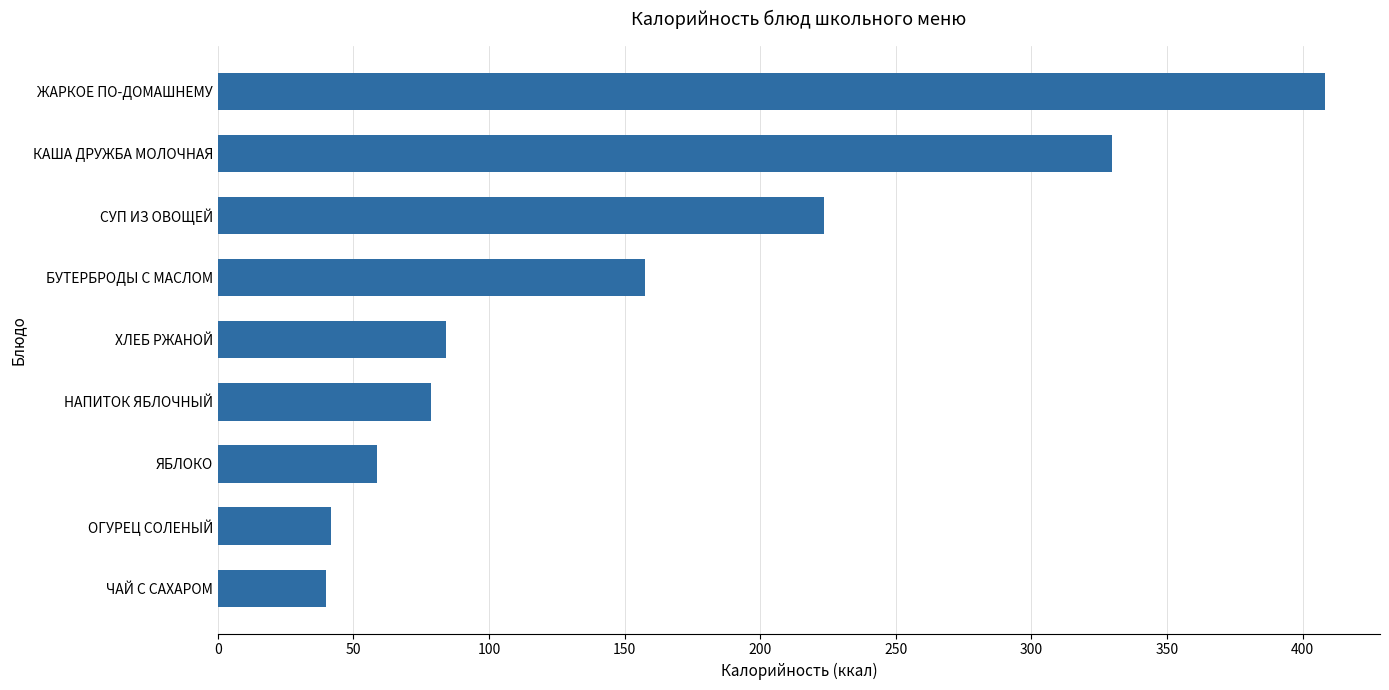

What is the sum of the values at ЧАЙ С САХАРОМ and НАПИТОК ЯБЛОЧНЫЙ?

118.3